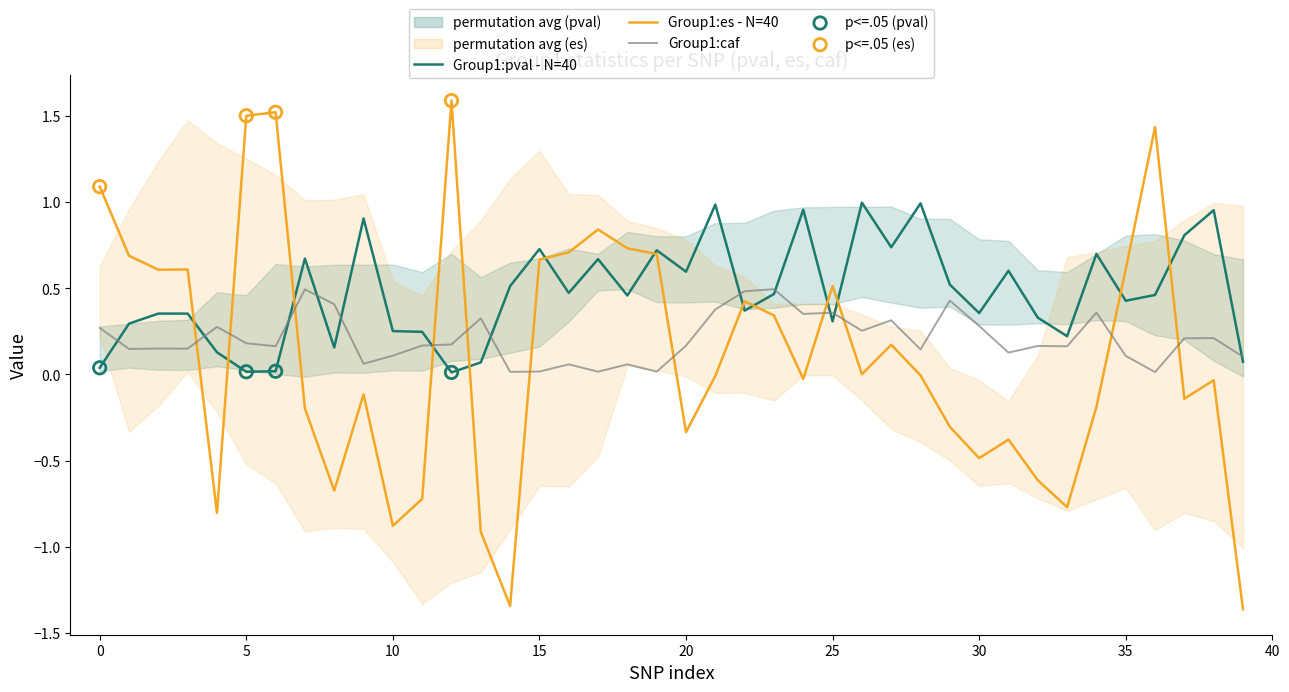

At how many categories does at least one series exceed 1?

5